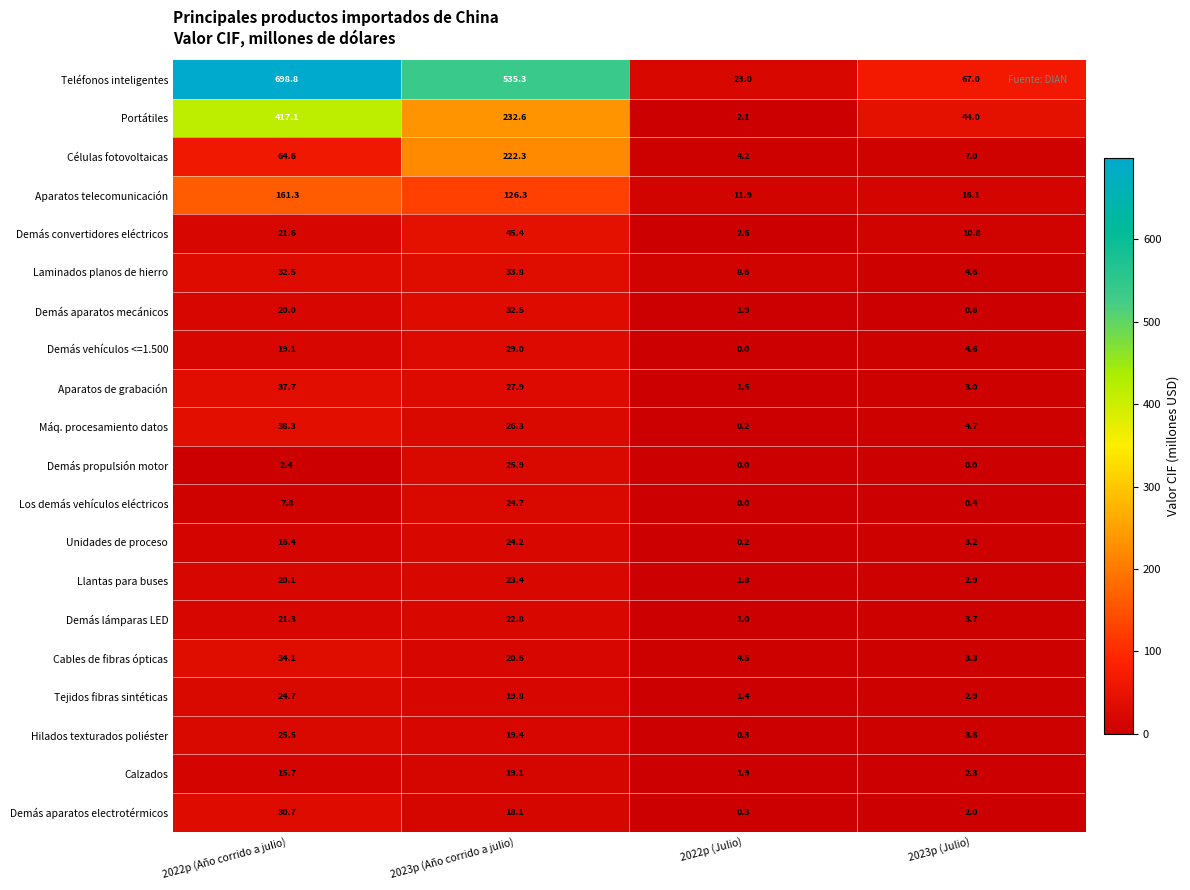

Which series has the largest range (max minus min)?

Teléfonos inteligentes